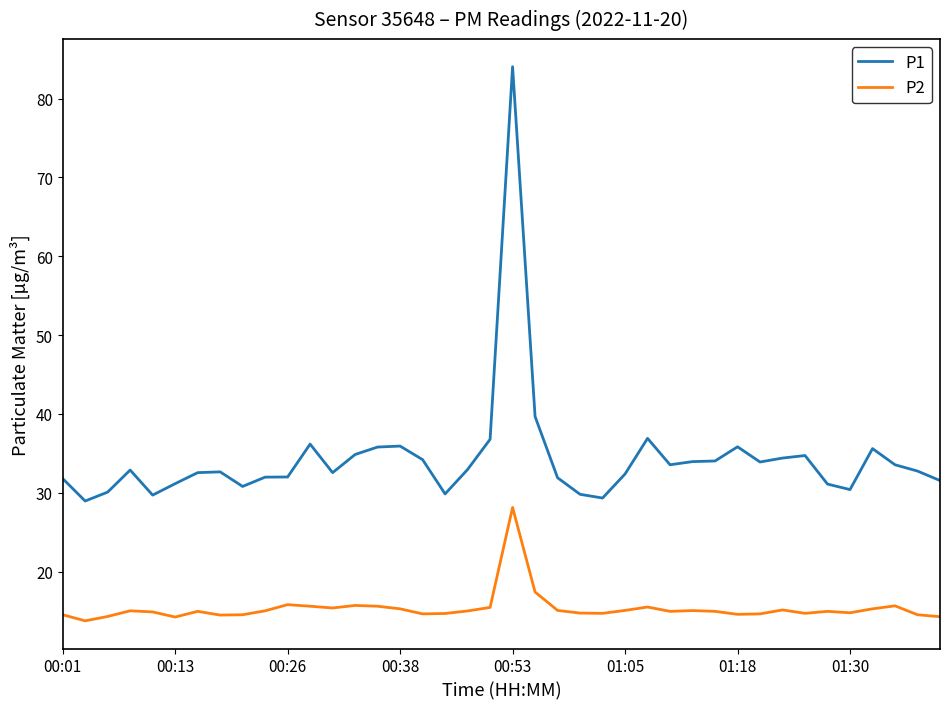

How many lines are shown in the chart?

2